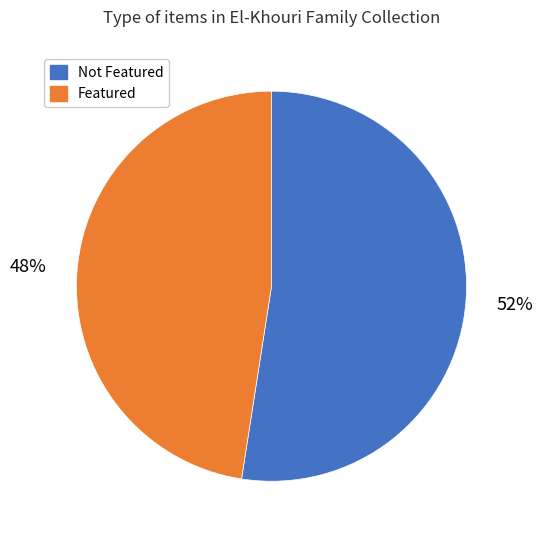

Is Not Featured the majority of the pie?

Yes